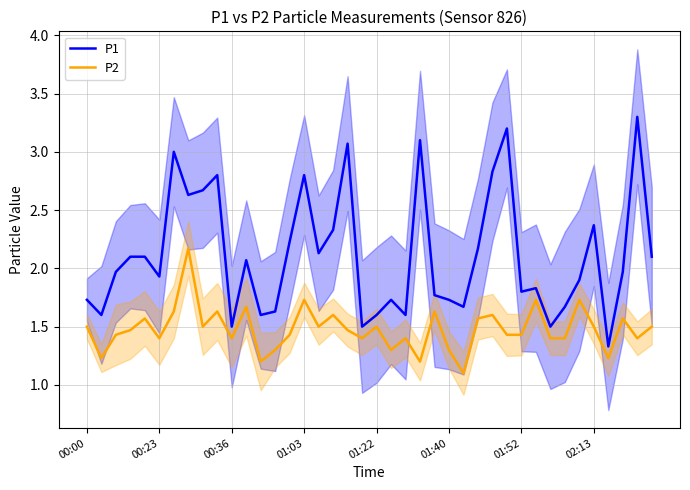

True or false: P2 and P1 intersect in this chart.

False